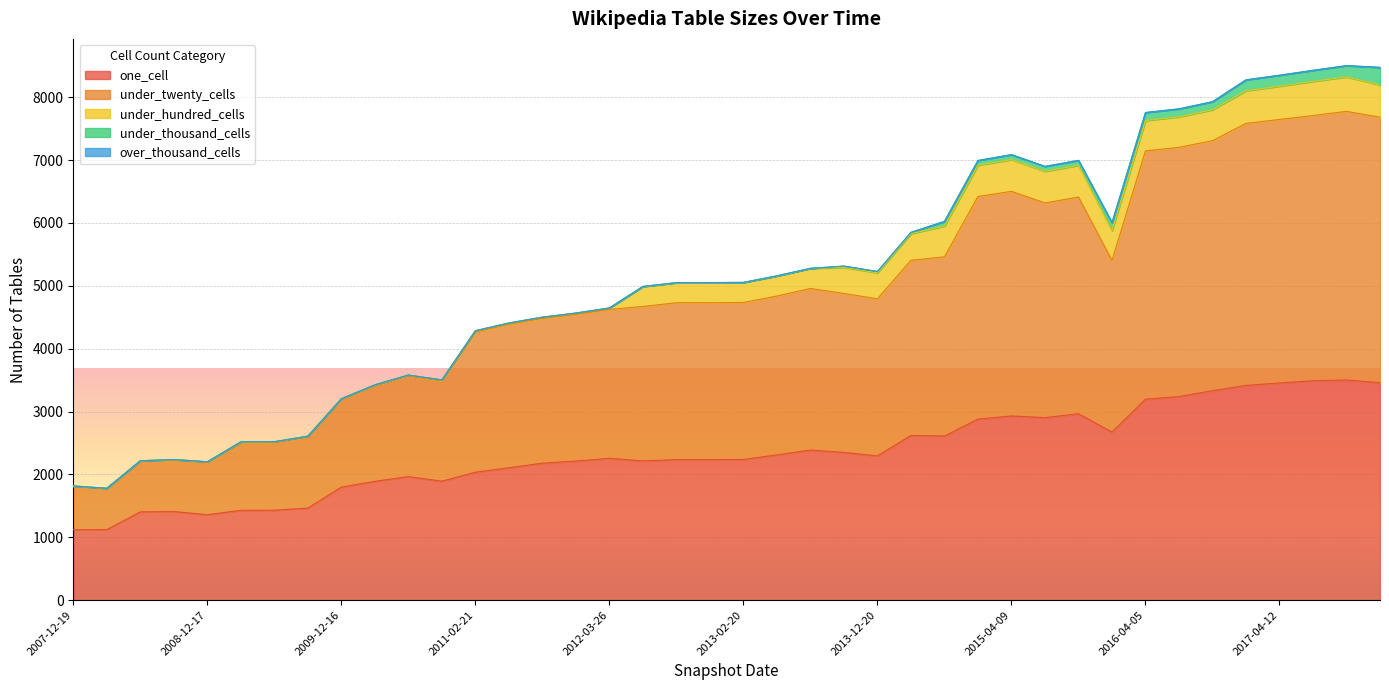

At which category is the sum across all series the highest?

2017-10-12